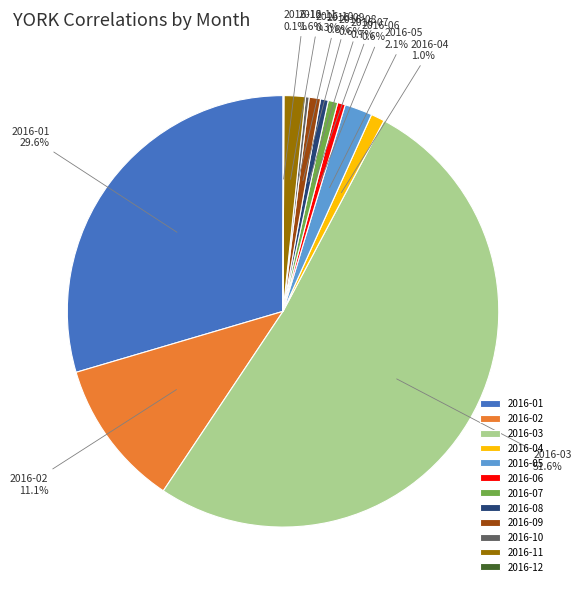

True or false: 2016-03 accounts for 52% of the total.

True